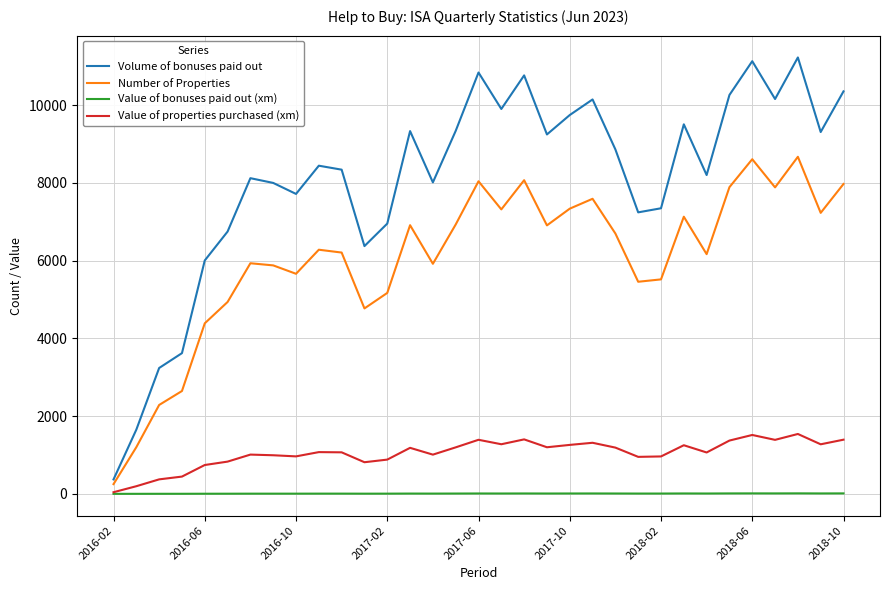

What is the maximum value shown in the chart?

11224.0